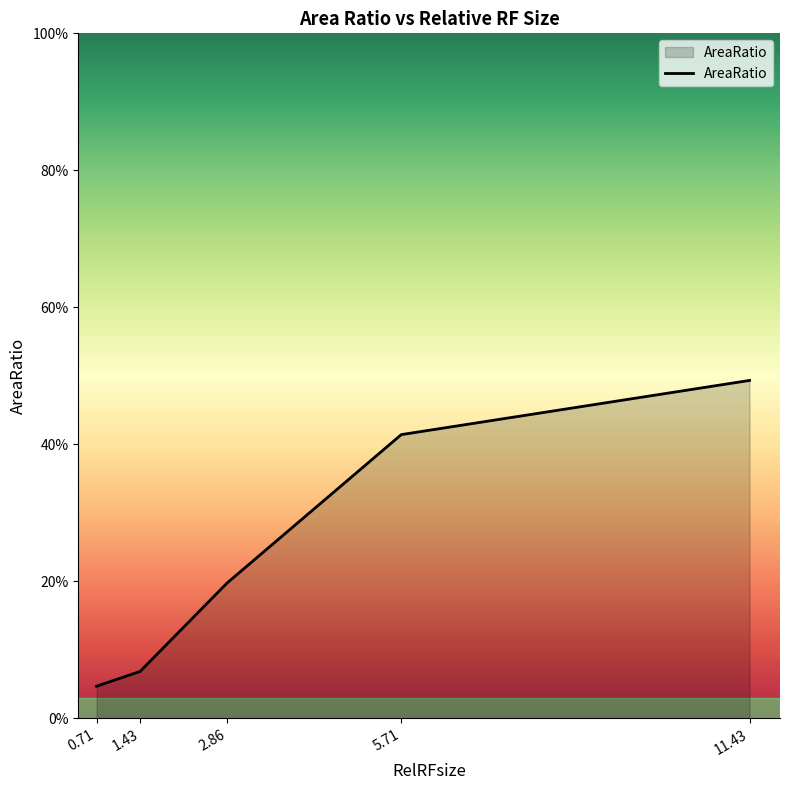

Rank the categories by value from highest to lowest.

11.43, 5.71, 2.86, 1.43, 0.71